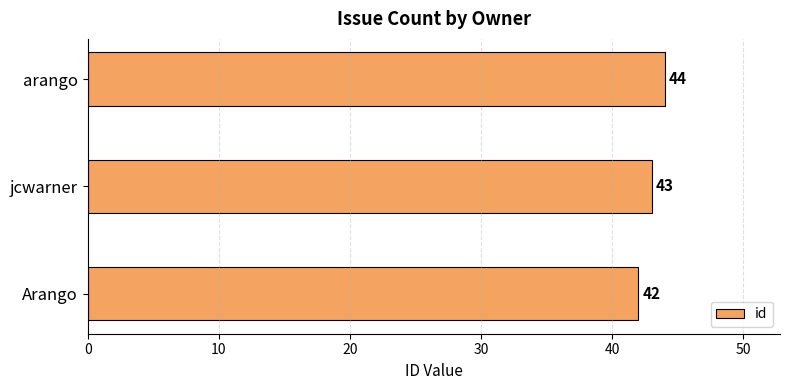

What is the approximate value at arango?

44